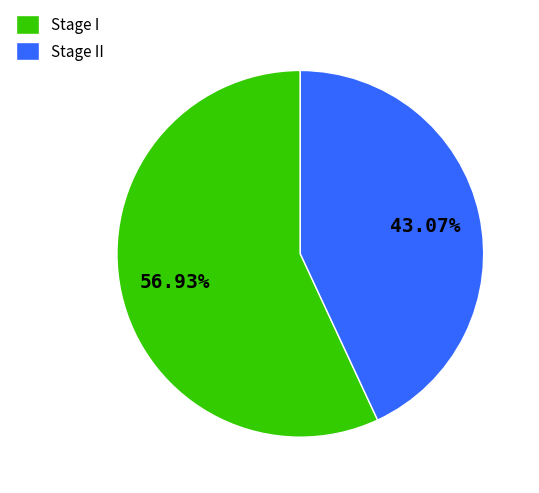

Rank the categories by value from lowest to highest.

Stage II, Stage I